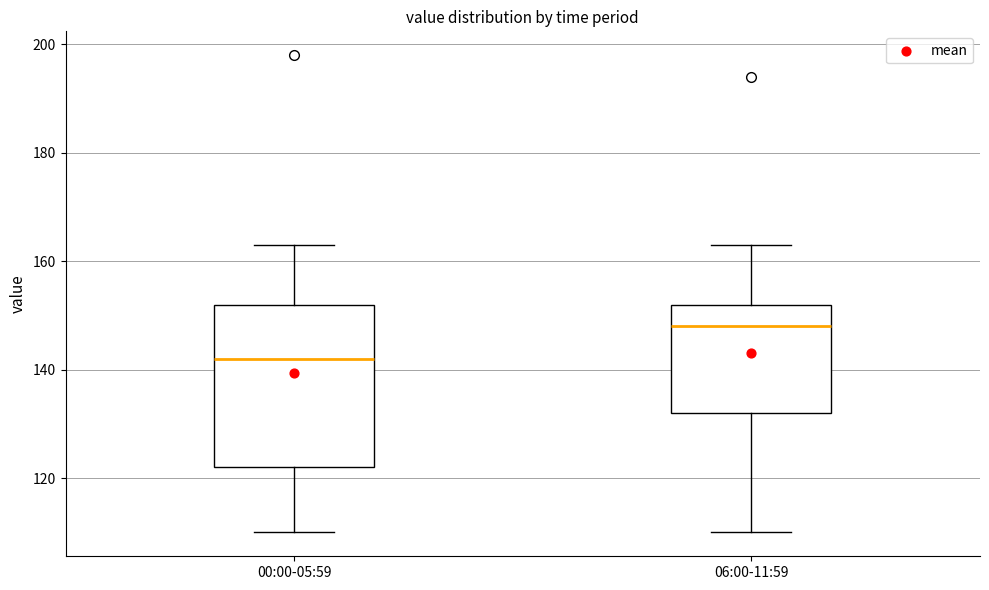

Where is the lower edge of the box for 06:00-11:59 on the y-axis? The values are not printed on the chart, so give them approximately, as read against the axis.

132